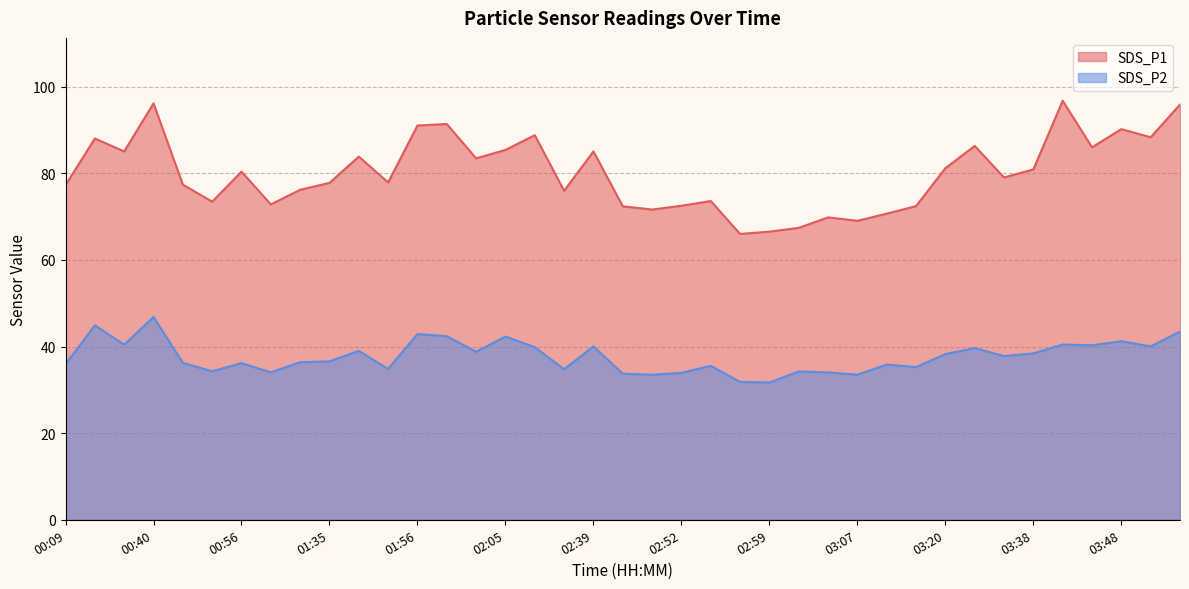

True or false: SDS_P2 and SDS_P1 intersect in this chart.

False